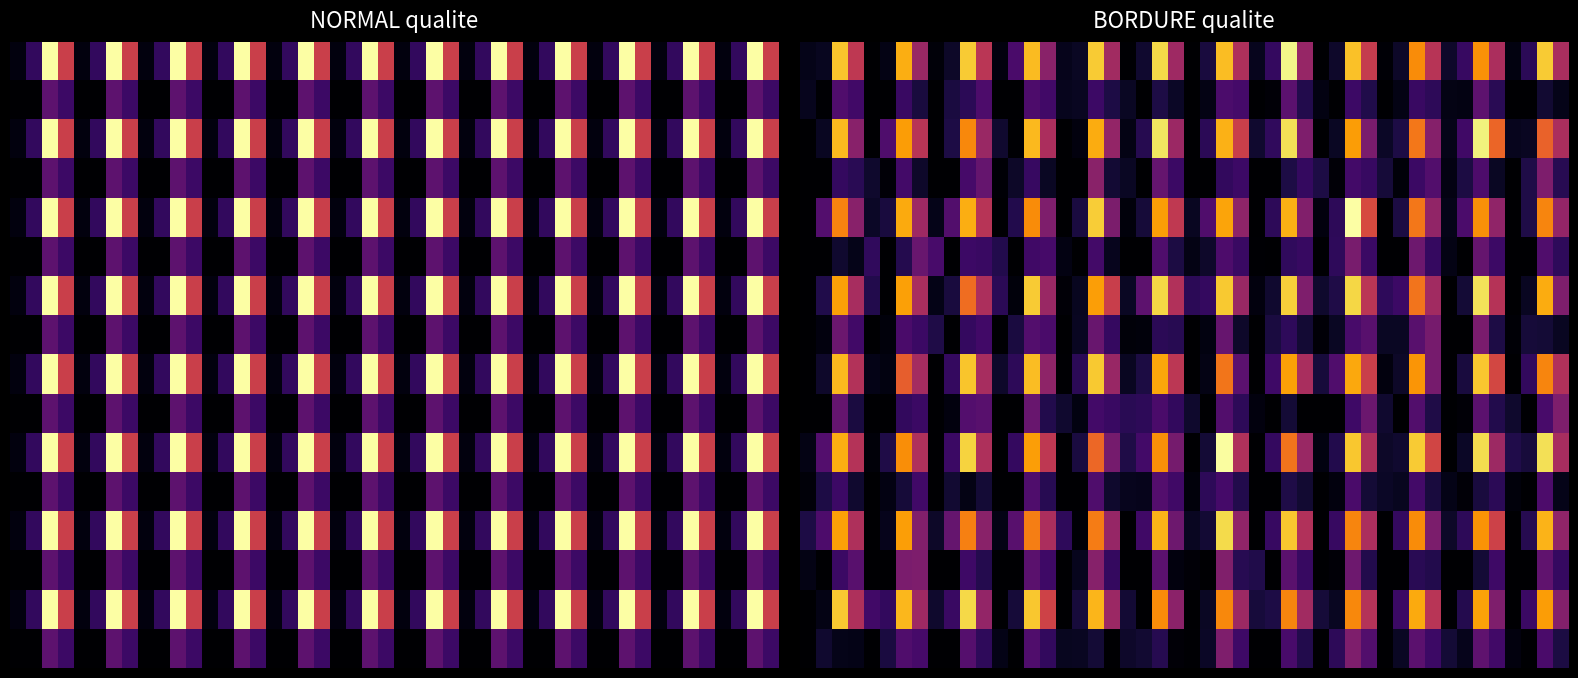

What is the maximum value shown in the chart?

16.2